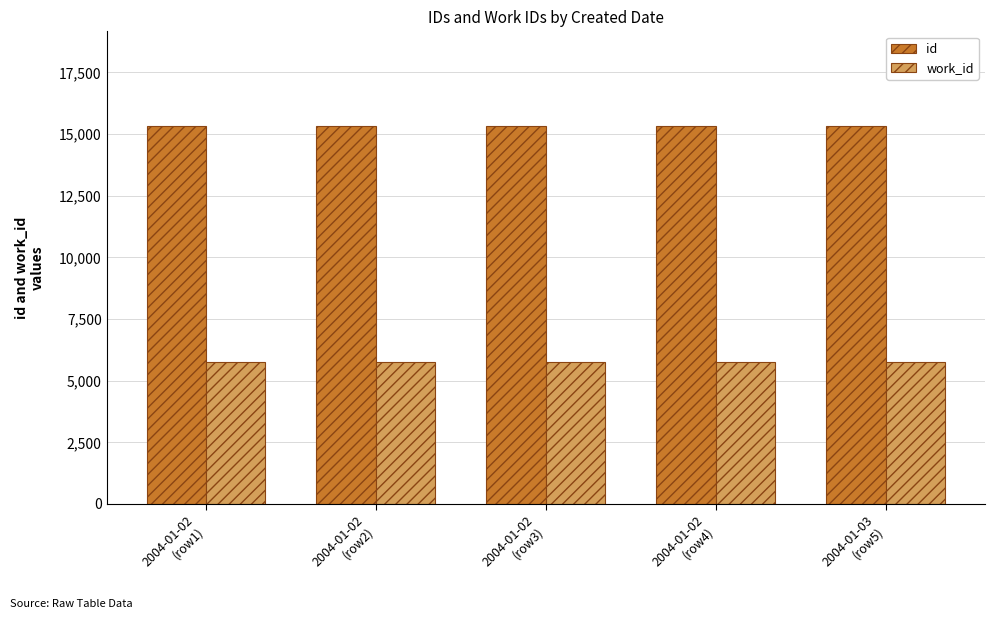

What is the difference between the id values at 2004-01-02
(row2) and 2004-01-03
(row5)?

3